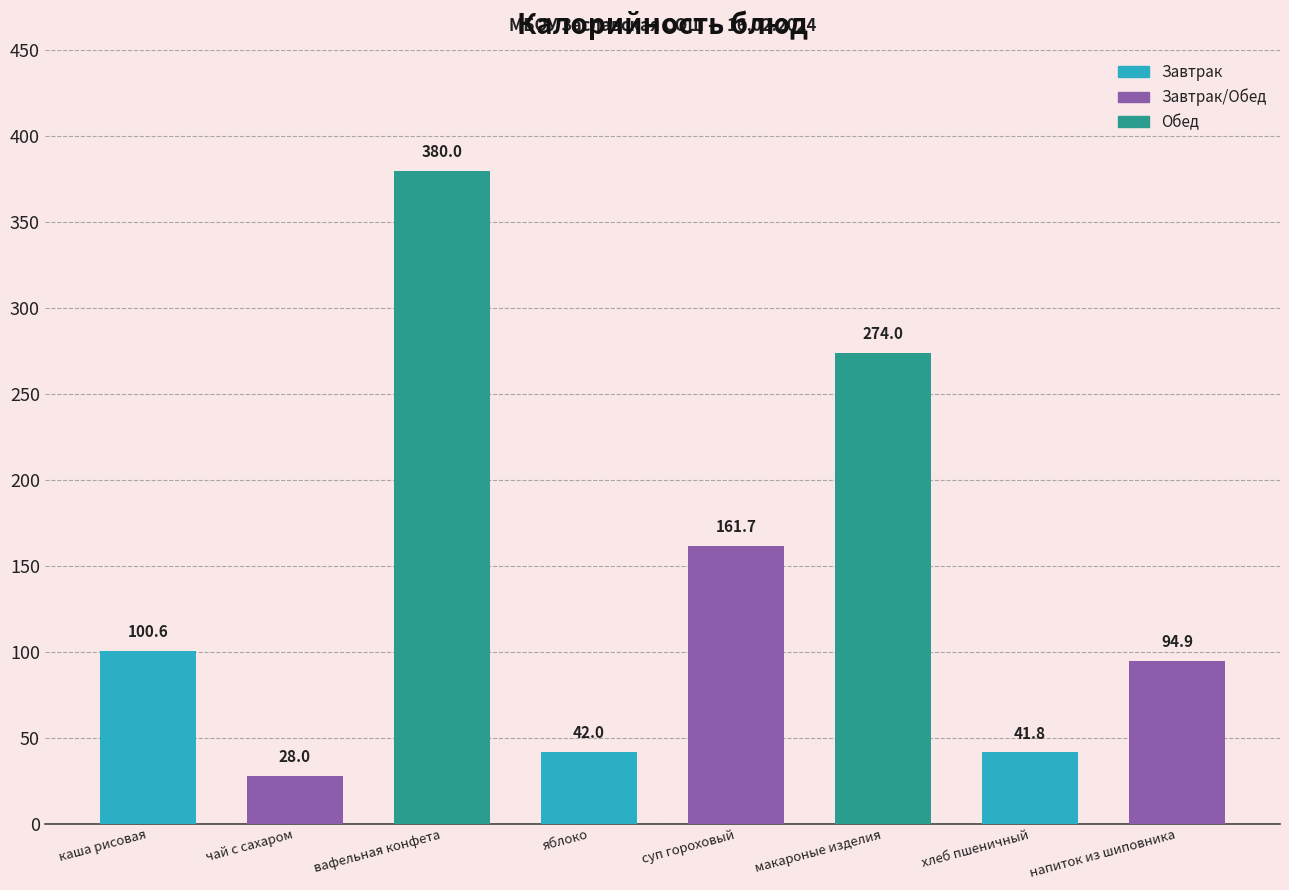

What is the average value?

140.4